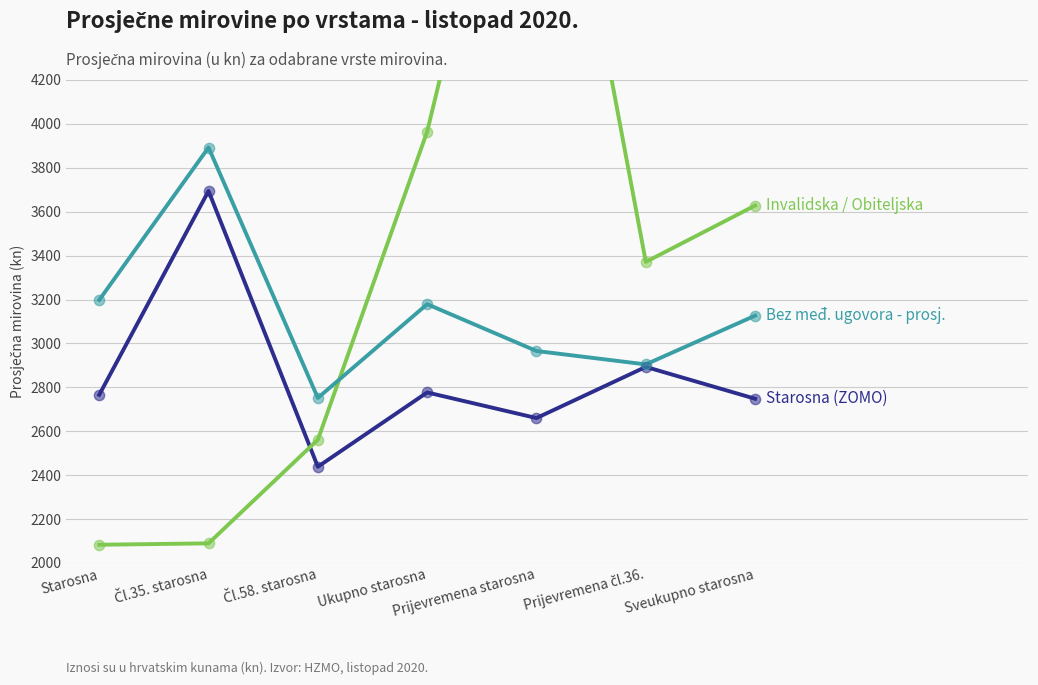

Which series has the largest total across all categories?

Invalidska / Obiteljska